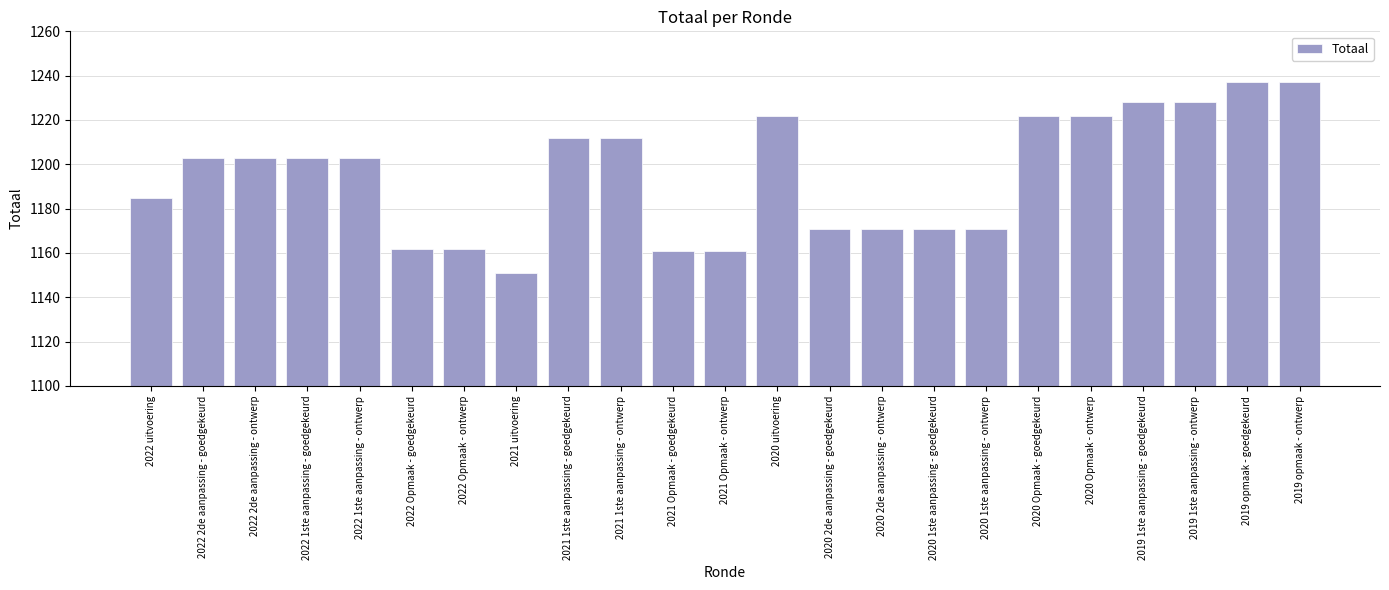

How many series are shown in this chart?

1